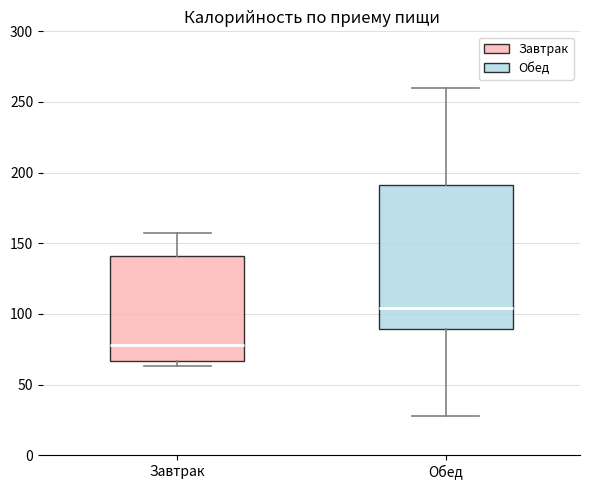

Reading left to right, read every box against the y-axis: the position of its median line, the range the box covers, and the ends of its whiskers. The values are not printed on the chart, so give them approximately, as read against the axis.

Завтрак: median 80, box 65 to 140, whiskers 65 (just below the box's lower edge) to 155
Обед: median 105, box 90 to 190, whiskers 30 to 260